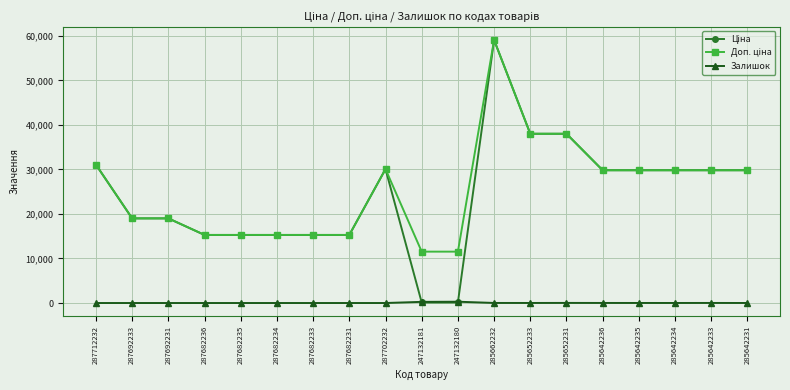

At which category does the chart reach its peak across all series?

285662232